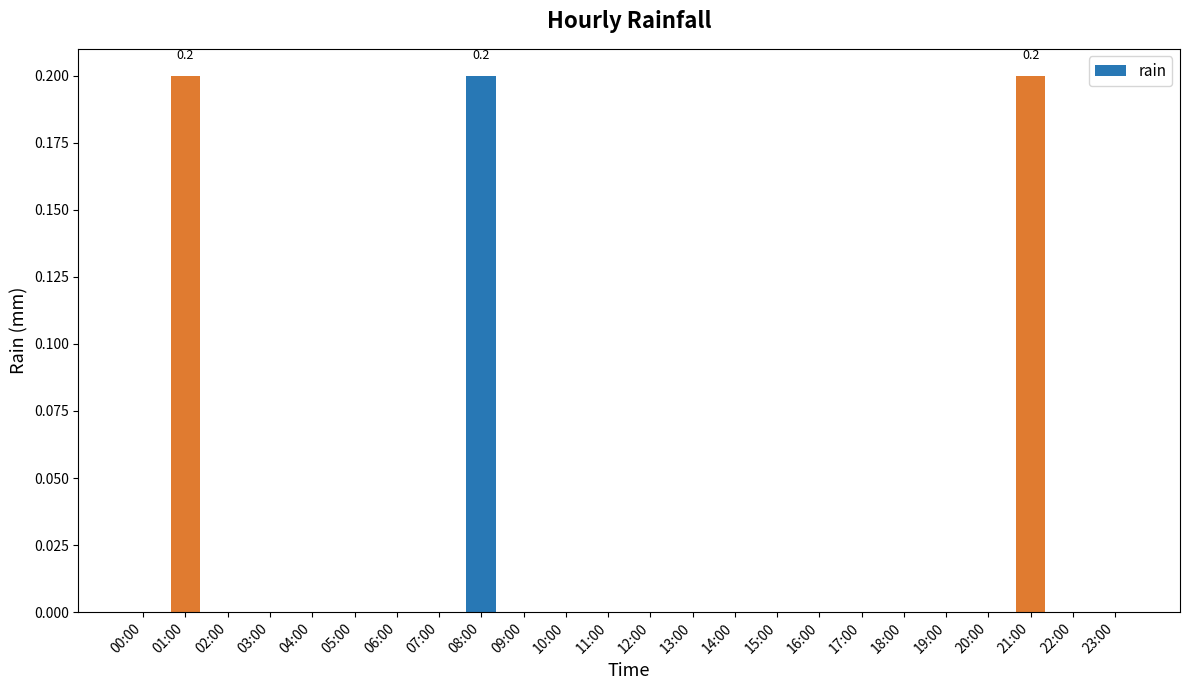

The chart shows a value of 0.0 at 04:00. True or false?

True